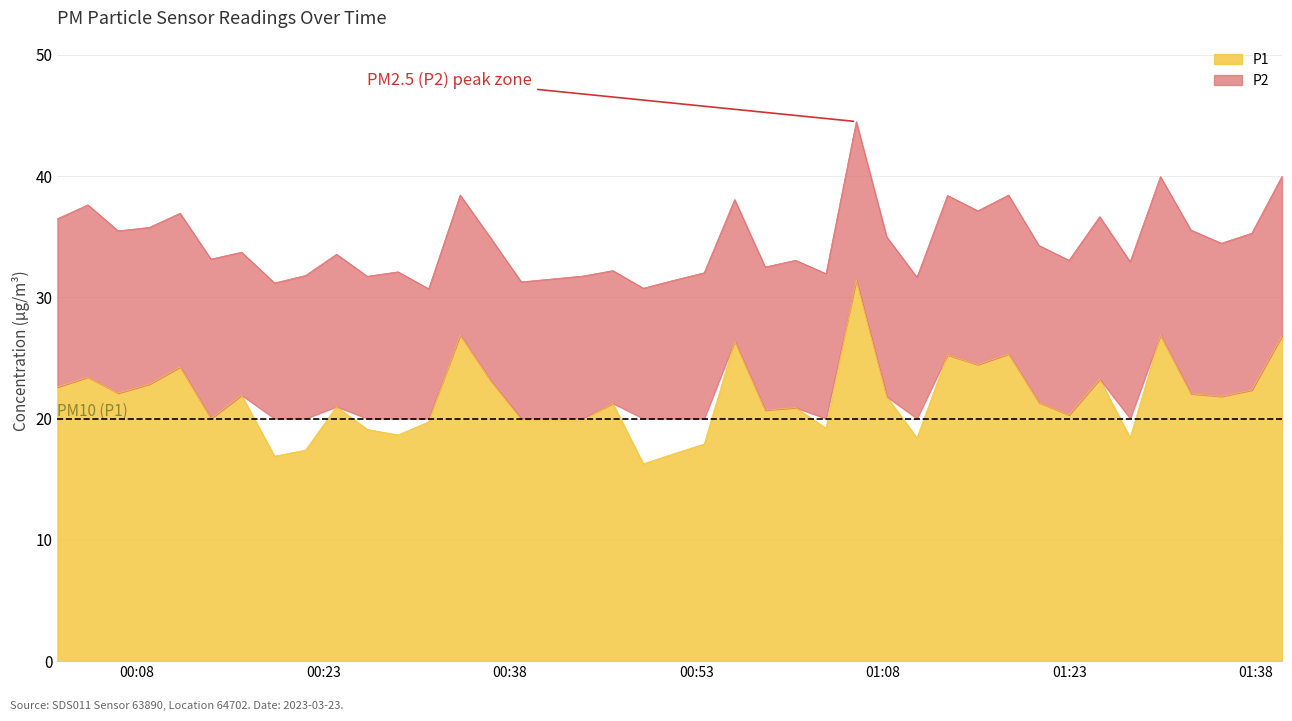

Reading left to right, what are all the values shown in this chart?

2023-03-23T00:01:35=22.6	2023-03-23T00:04:02=23.4	2023-03-23T00:06:28=22.1	2023-03-23T00:08:58=22.8	2023-03-23T00:11:27=24.2	2023-03-23T00:13:56=20.0	2023-03-23T00:16:24=21.9	2023-03-23T00:19:03=16.9	2023-03-23T00:21:33=17.4	2023-03-23T00:24:02=21.0	2023-03-23T00:26:31=19.1	2023-03-23T00:28:59=18.6	2023-03-23T00:31:27=19.7	2023-03-23T00:33:59=26.9	2023-03-23T00:36:27=23.1	2023-03-23T00:38:54=19.9	2023-03-23T00:43:50=19.8	2023-03-23T00:46:16=21.2	2023-03-23T00:48:43=16.3	2023-03-23T00:51:10=17.1	2023-03-23T00:53:37=17.9	2023-03-23T00:56:04=26.4	2023-03-23T00:58:31=20.7	2023-03-23T01:00:58=20.9	2023-03-23T01:03:25=19.2	2023-03-23T01:05:51=31.4	2023-03-23T01:08:18=21.8	2023-03-23T01:10:44=18.4	2023-03-23T01:13:11=25.2	2023-03-23T01:15:38=24.4	2023-03-23T01:18:06=25.3	2023-03-23T01:20:32=21.3	2023-03-23T01:22:58=20.3	2023-03-23T01:25:26=23.2	2023-03-23T01:27:53=18.4	2023-03-23T01:30:19=26.9	2023-03-23T01:32:46=22.1	2023-03-23T01:35:13=21.8	2023-03-23T01:37:40=22.4	2023-03-23T01:40:06=26.8